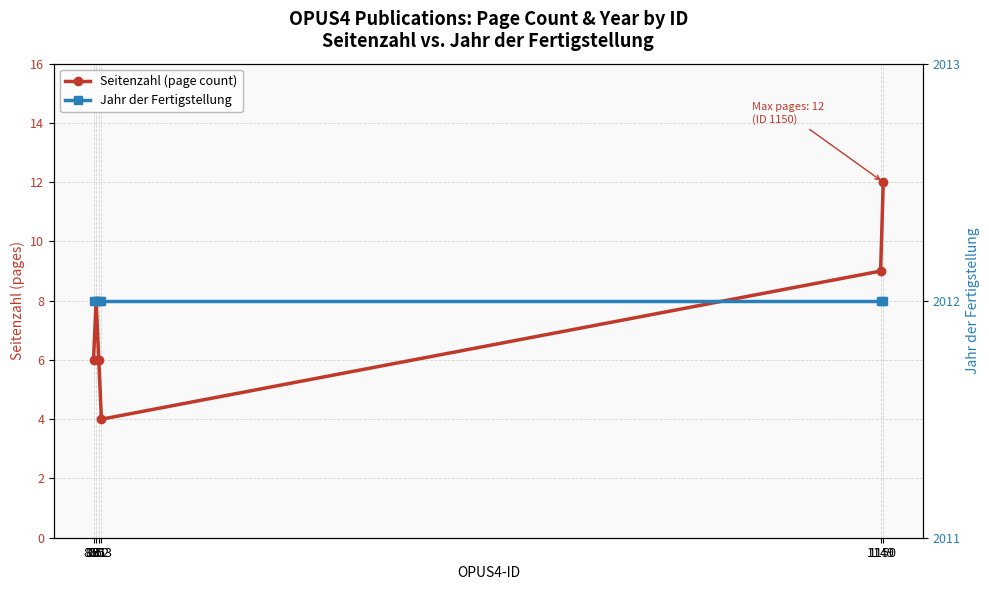

What is the sum of all Seitenzahl (page count) values?

45